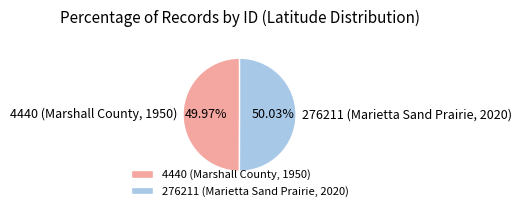

To the nearest percent, what is the combined percentage of 4440 (Marshall County, 1950) and 276211 (Marietta Sand Prairie, 2020)?

100%